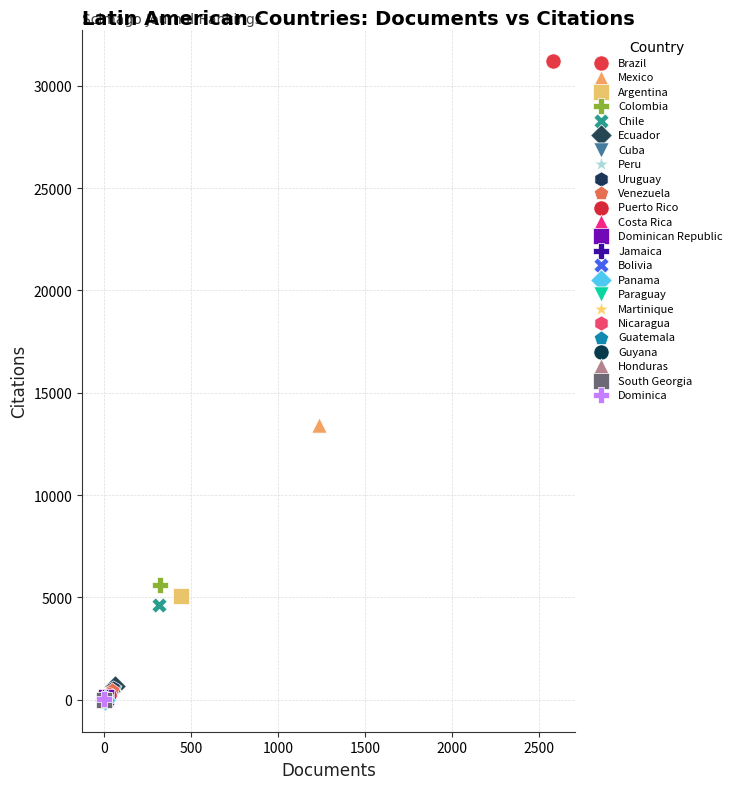

What are all the series names shown in the legend?

Brazil, Mexico, Argentina, Colombia, Chile, Ecuador, Cuba, Peru, Uruguay, Venezuela, Puerto Rico, Costa Rica, Dominican Republic, Jamaica, Bolivia, Panama, Paraguay, Martinique, Nicaragua, Guatemala, Guyana, Honduras, South Georgia, Dominica